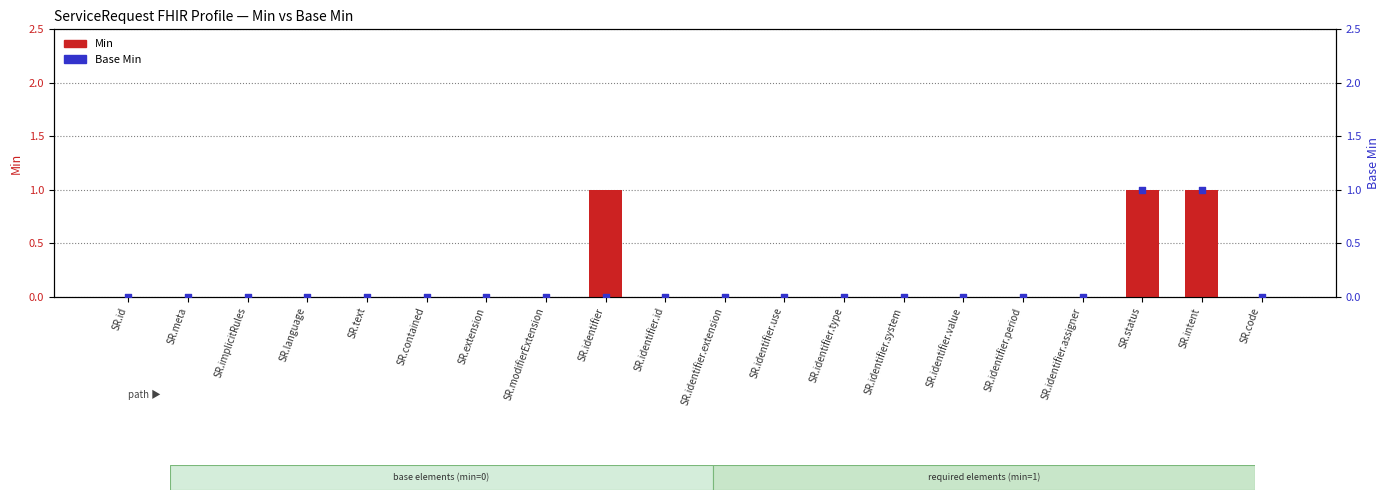

Which series has the largest total across all categories?

Min